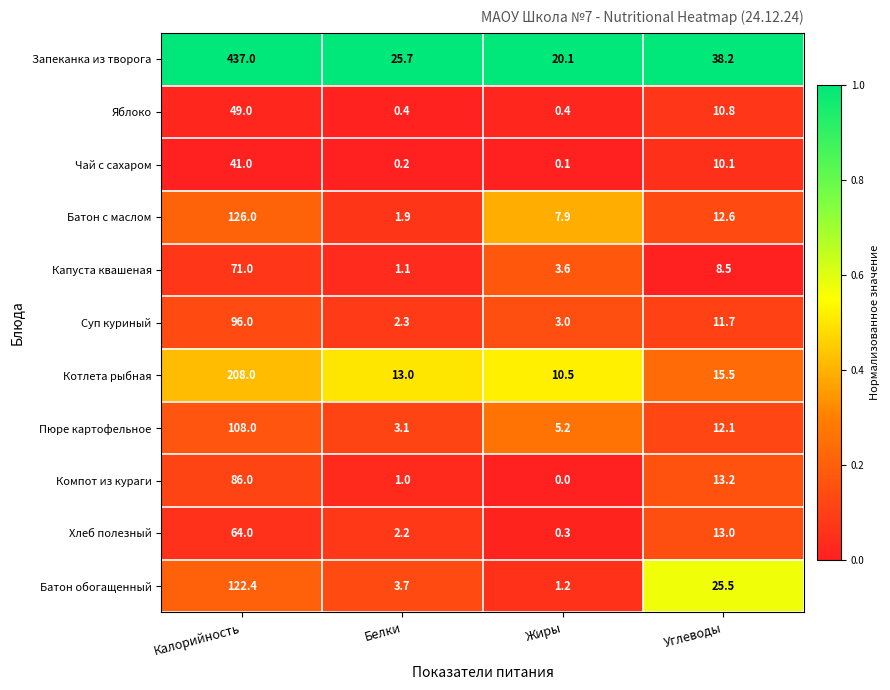

What is the maximum value shown in the chart?

437.0